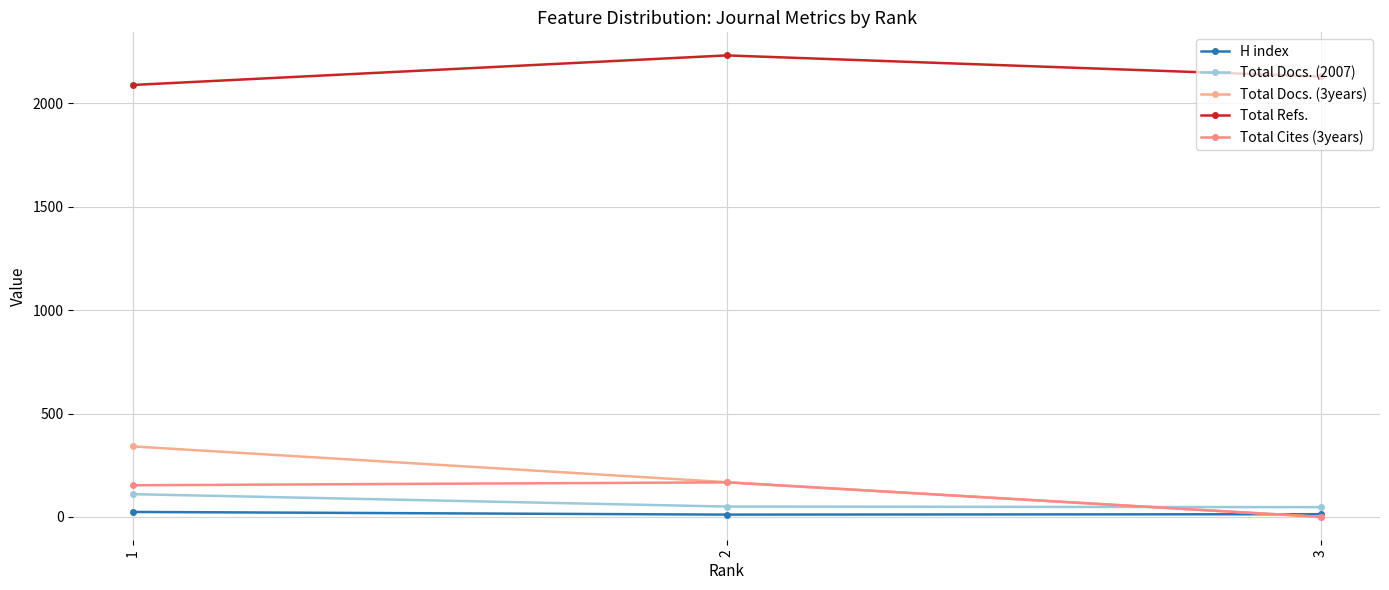

How many series are shown in this chart?

5